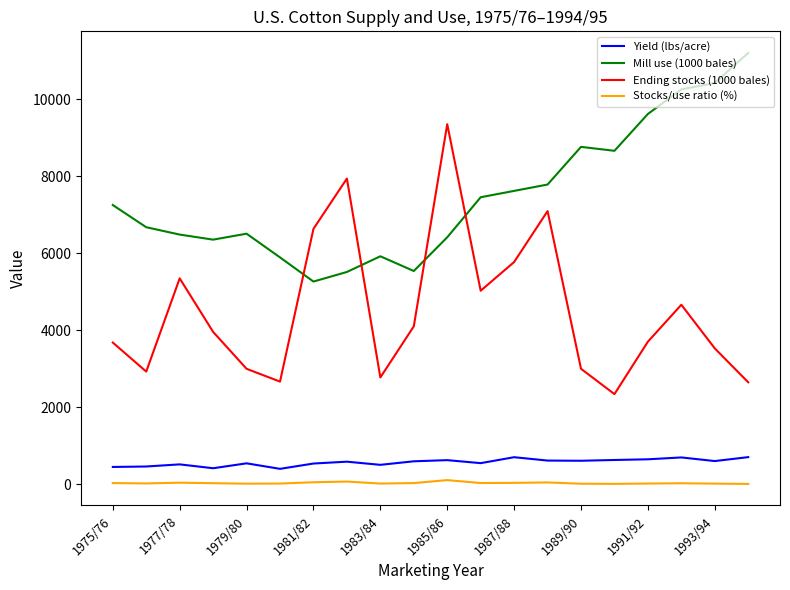

True or false: Ending stocks (1000 bales) has more than 1 interior local peaks.

True